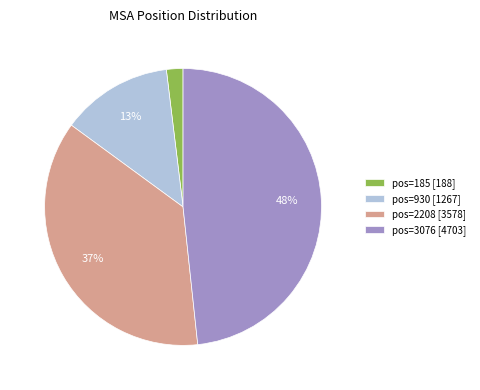

Approximately how many times larger is the value at pos=2208 [3578] compared to pos=930 [1267]?

2.8